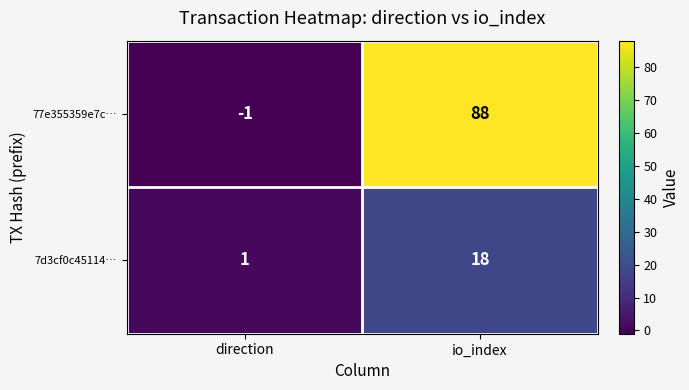

Reading right to left, transcribe all the data shown in this chart.

77e355359e7c…: 88	-1
7d3cf0c45114…: 18	1